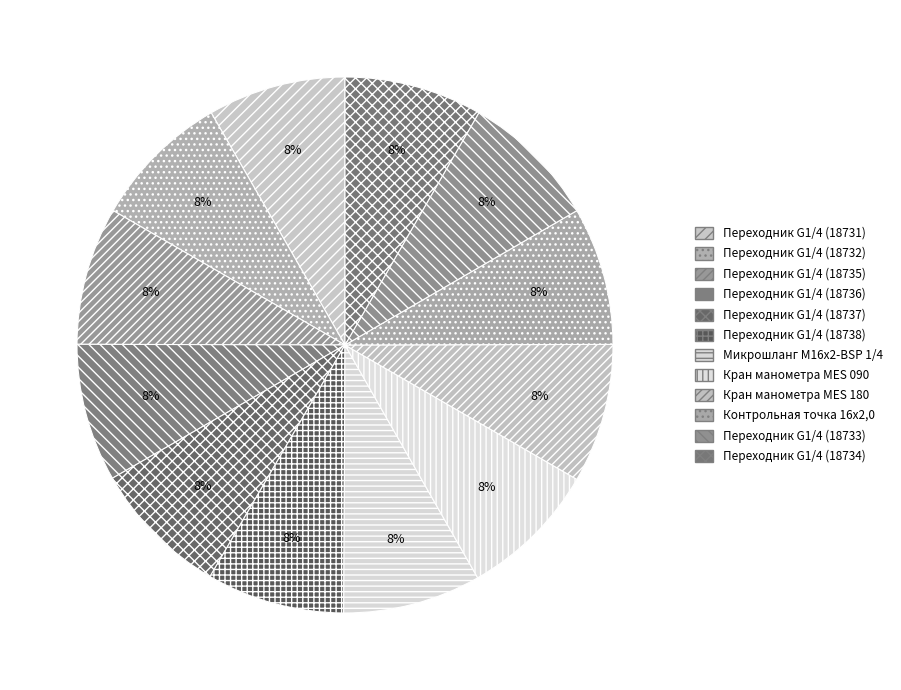

Does Переходник G1/4 (18738) account for over 50% of the chart?

No